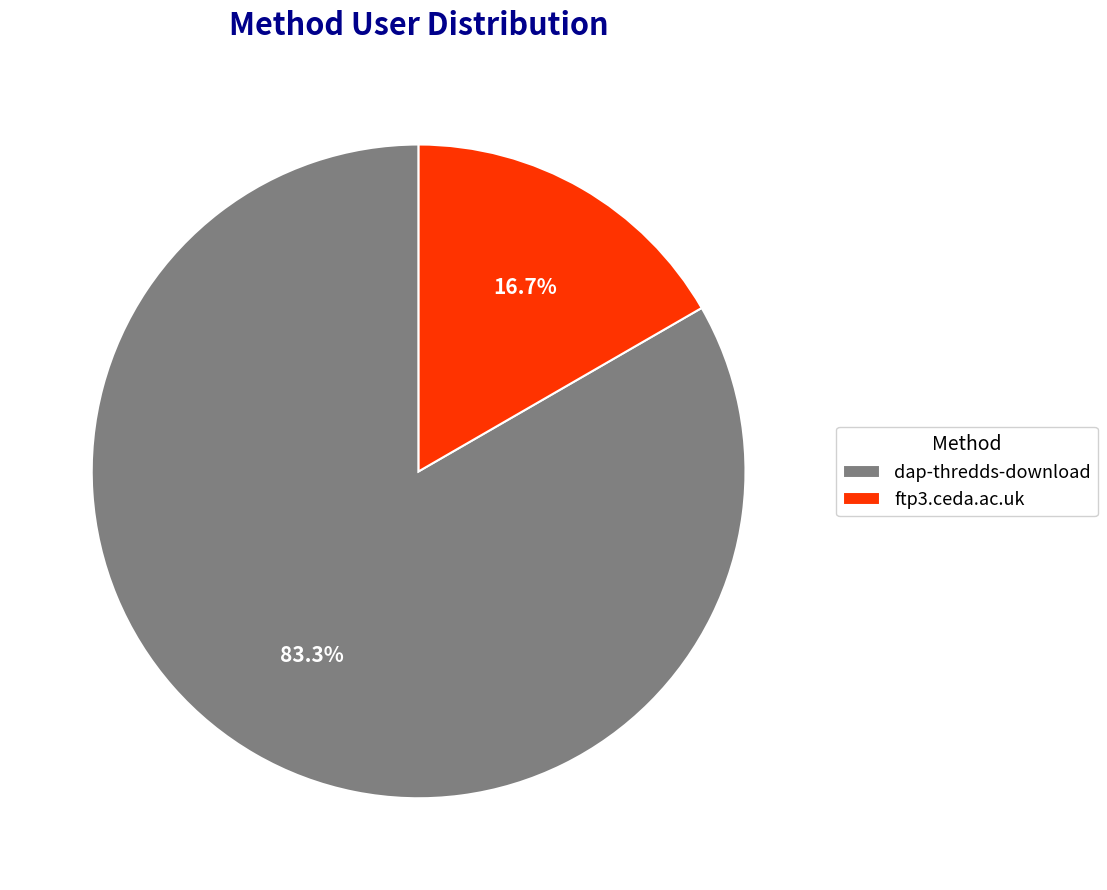

To the nearest percent, what portion does dap-thredds-download represent?

83%